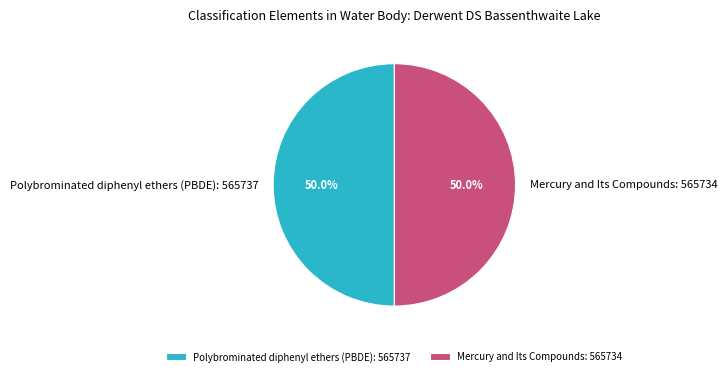

How much of the chart is everything except Mercury and Its Compounds?

50.0%